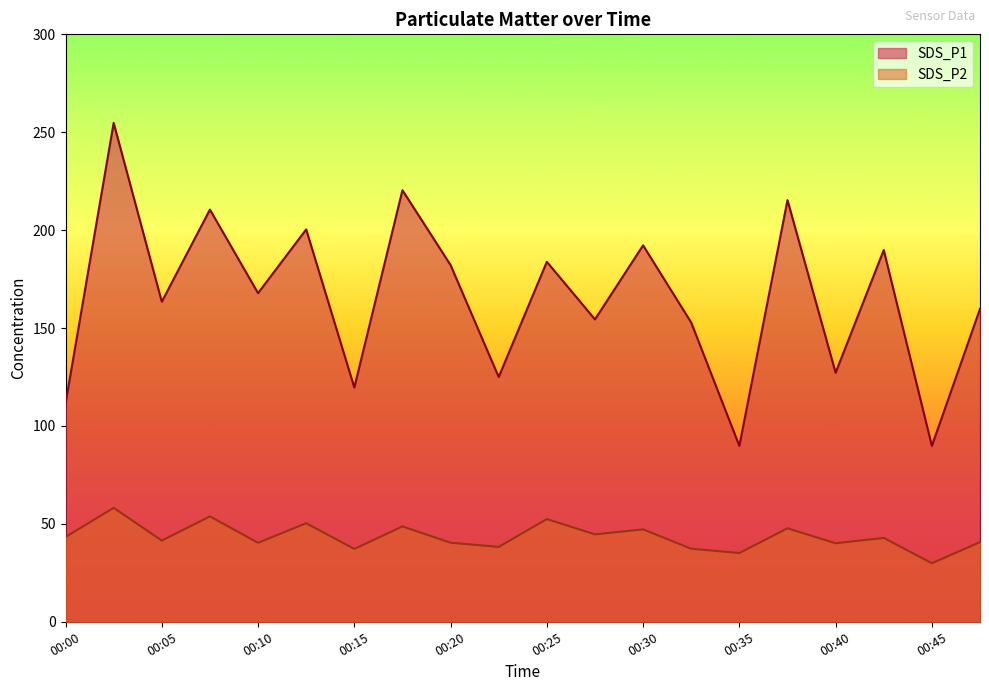

The SDS_P2 series shows 35.1 at 00:35. True or false?

True